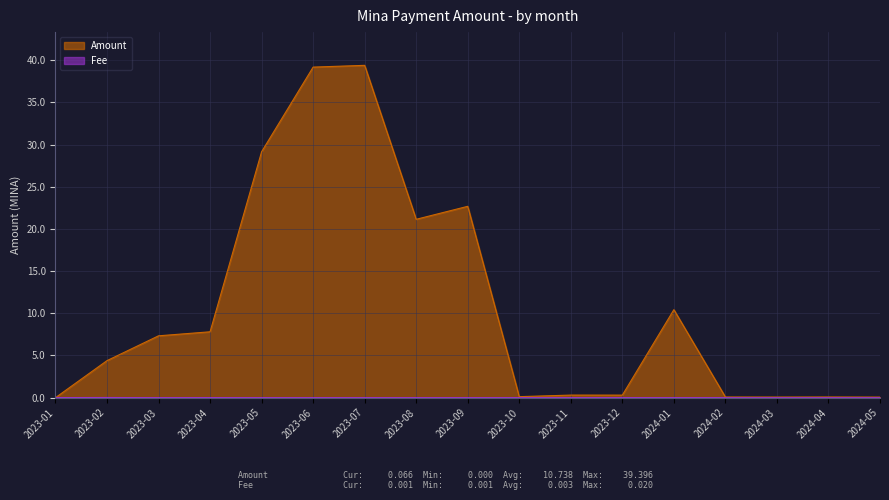

Rank the series by their maximum value, from highest to lowest.

Amount, Fee